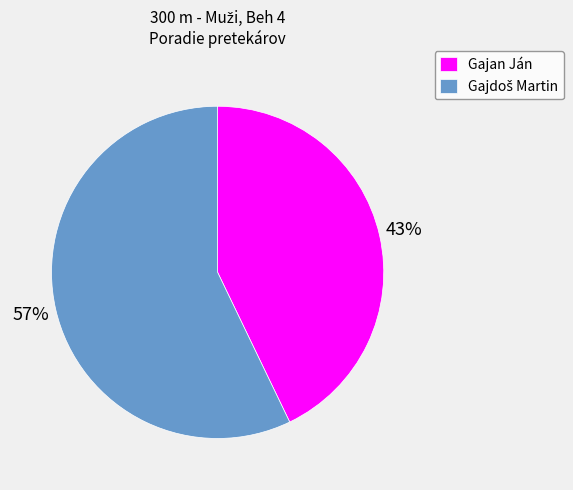

How many slices are in this pie chart?

2